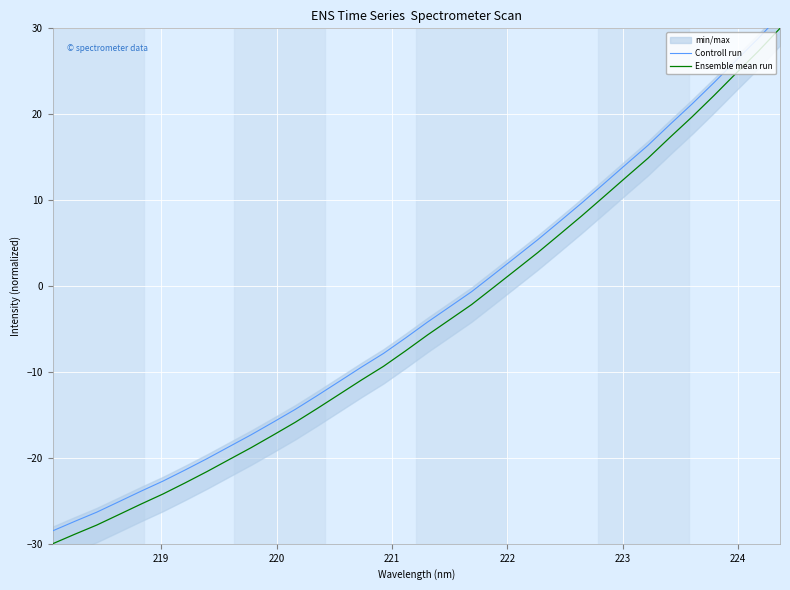

What is the minimum value for Ensemble mean run?

-30.0